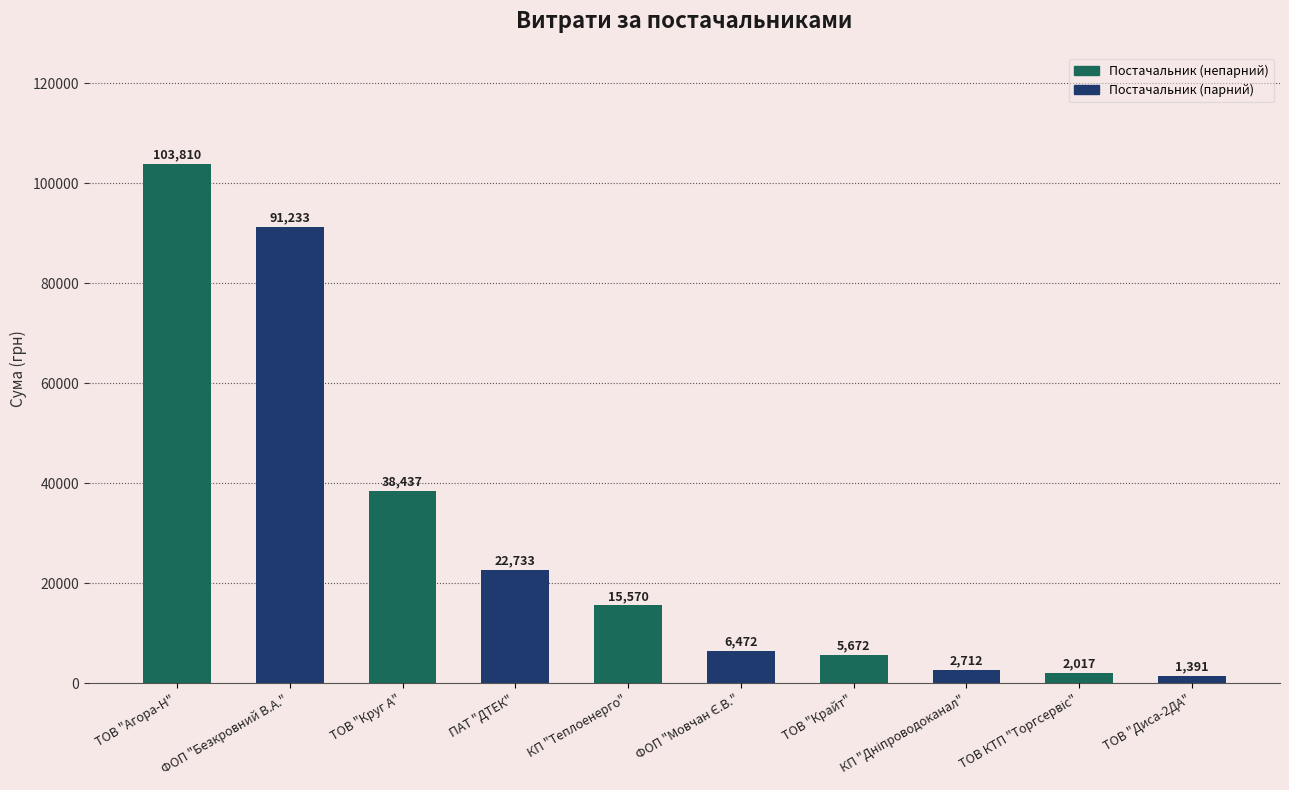

Count the number of data series in this chart.

1